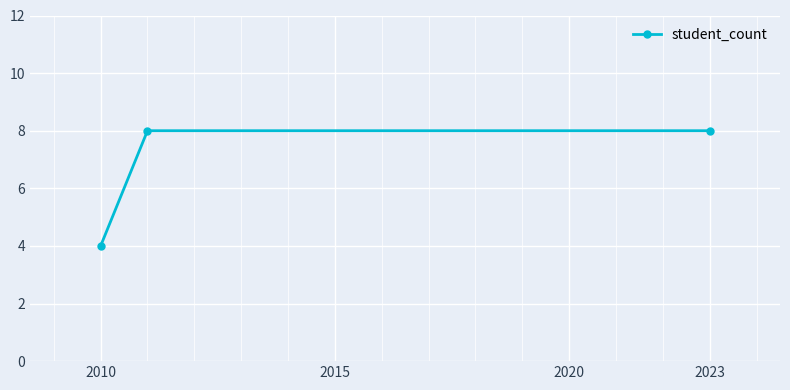

How many values are below 8?

1